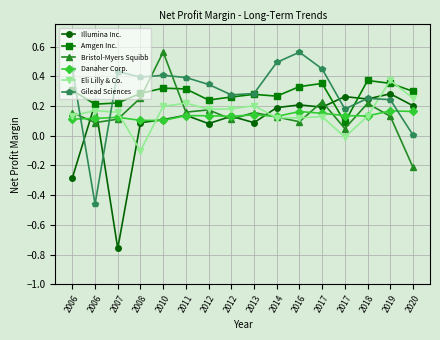

How many negative values does the Illumina Inc. series have?

2